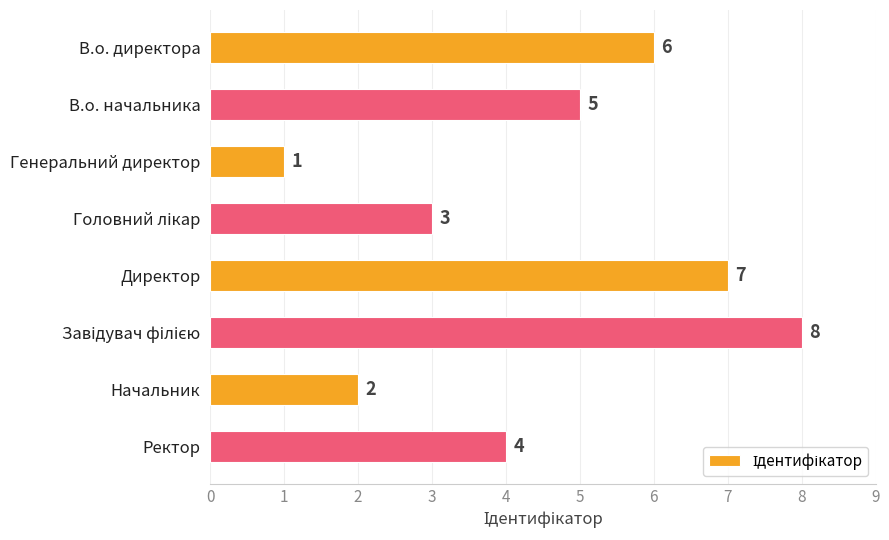

The value at В.о. начальника is 5. True or false?

True